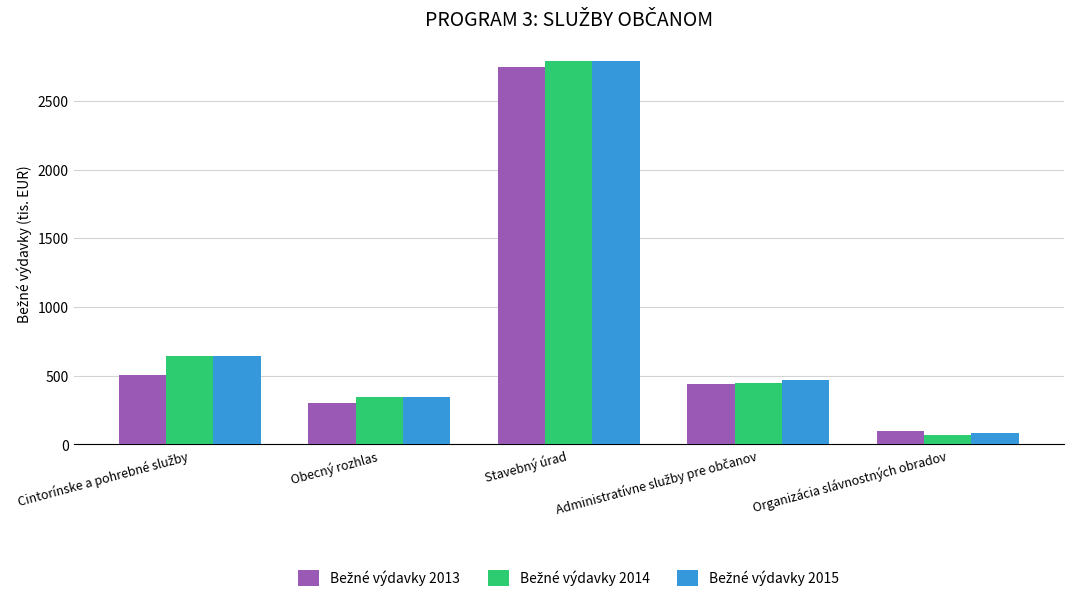

What is the maximum value shown in the chart?

2790